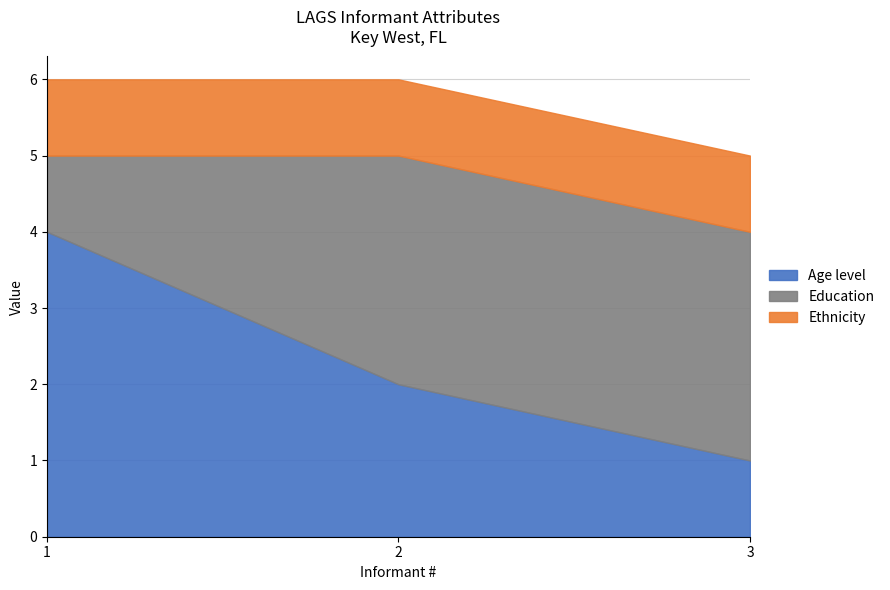

Which category has the highest value in the Age level series?

1